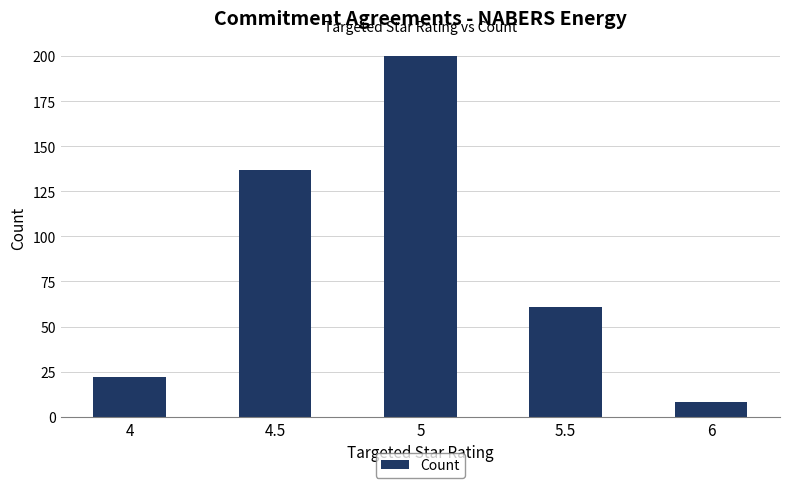

What is the minimum value shown in the chart?

8